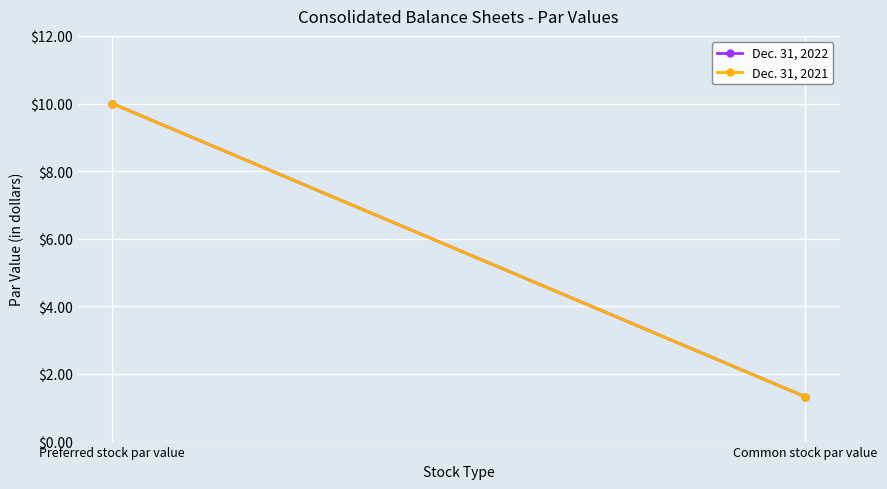

At how many categories does at least one series exceed 7?

1